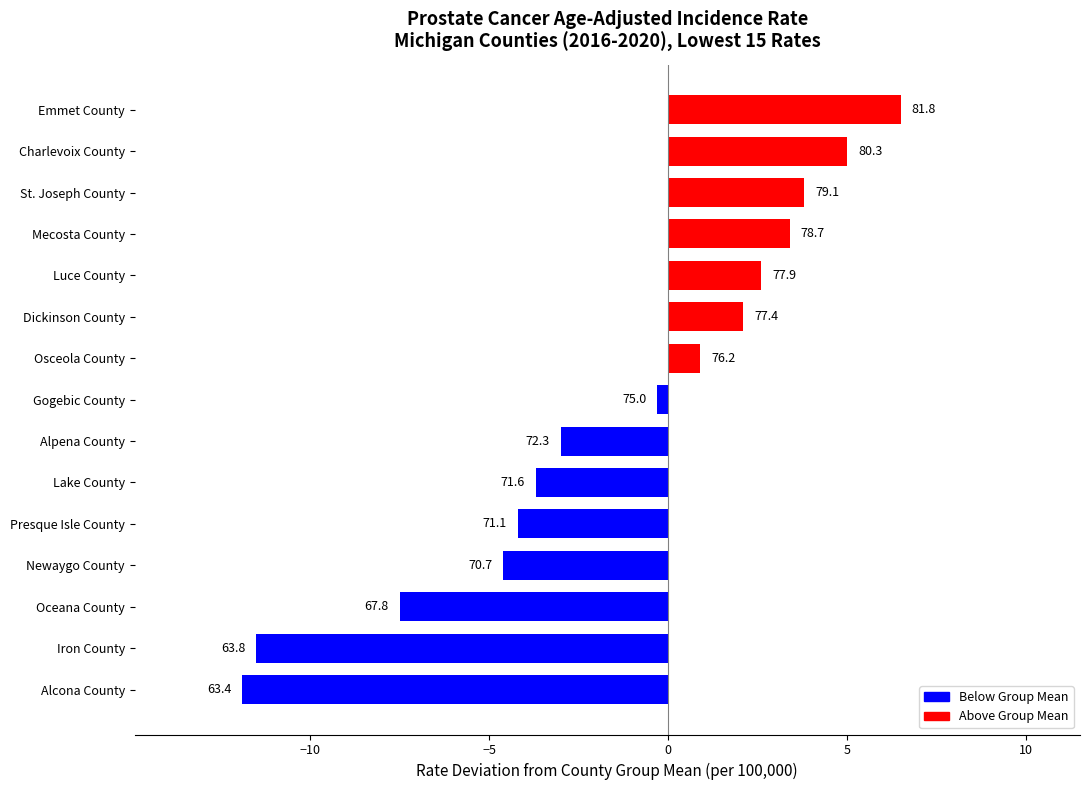

List the labels in order of value, largest first.

Emmet County, Charlevoix County, St. Joseph County, Mecosta County, Luce County, Dickinson County, Osceola County, Gogebic County, Alpena County, Lake County, Presque Isle County, Newaygo County, Oceana County, Iron County, Alcona County